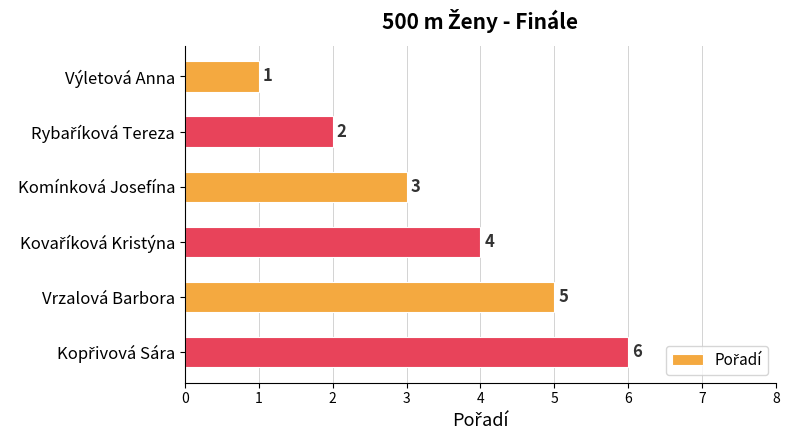

What is the maximum value shown in the chart?

6